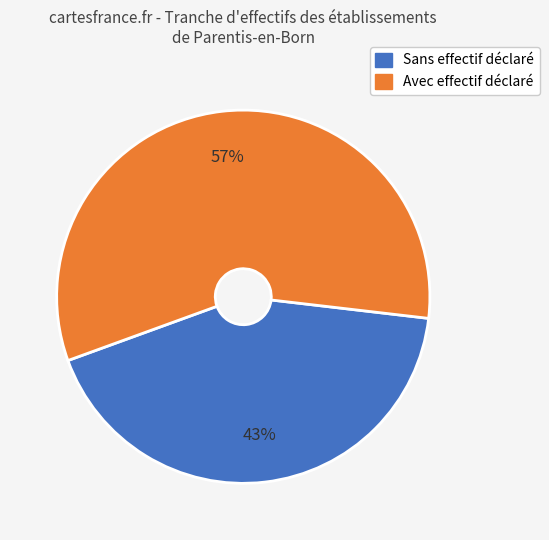

Does any single category account for the majority?

Yes